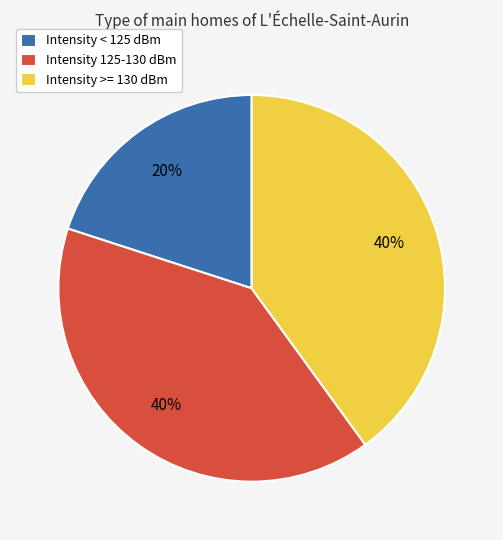

What is the smallest slice in the pie chart?

Intensity < 125 dBm